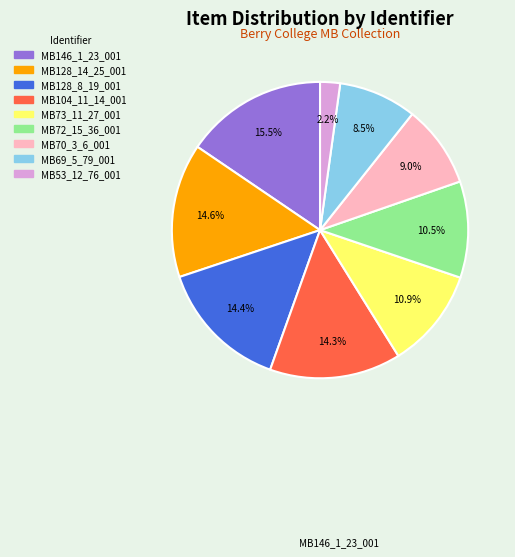

To the nearest percent, what portion does MB53_12_76_001 represent?

2%